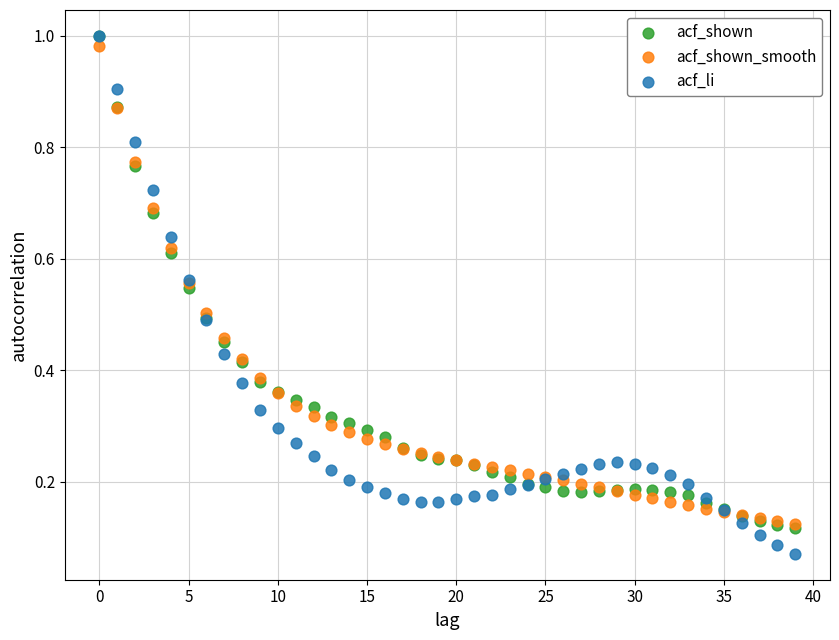

Which series has the widest spread of Y values?

acf_li